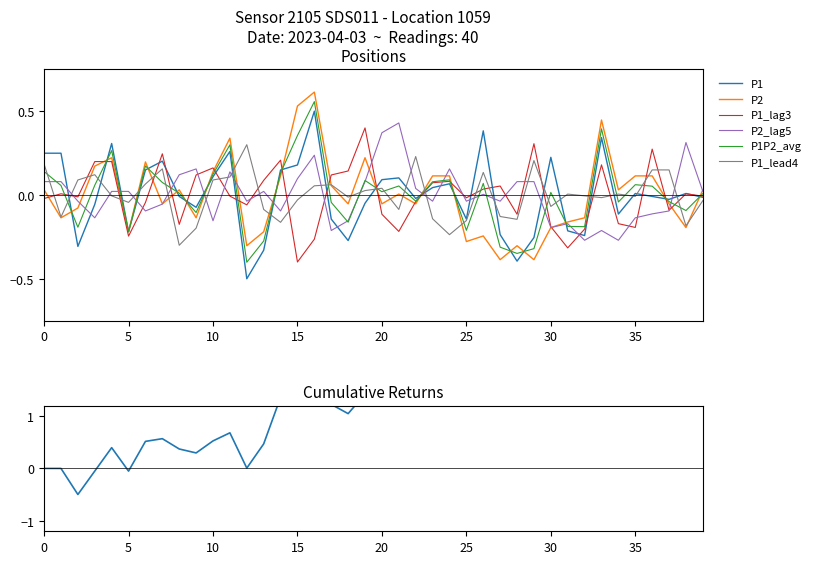

What is the minimum value for P1P2_avg?

-0.4